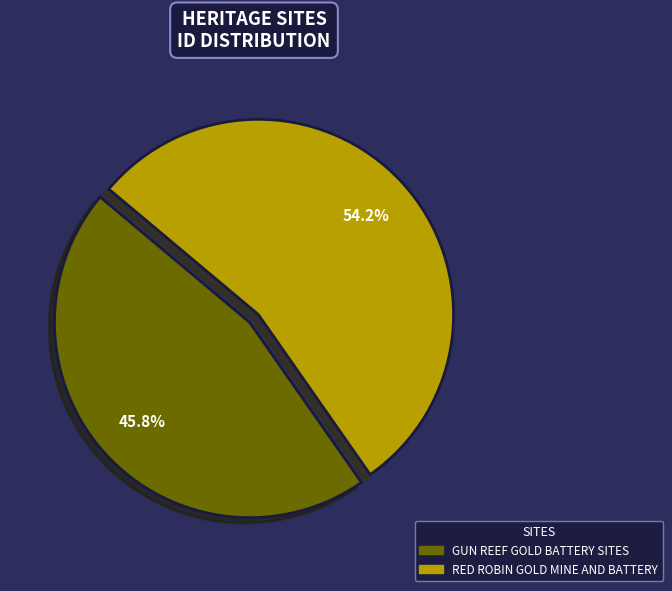

To the nearest percent, what is the combined percentage of GUN REEF GOLD BATTERY SITES and RED ROBIN GOLD MINE AND BATTERY?

100%